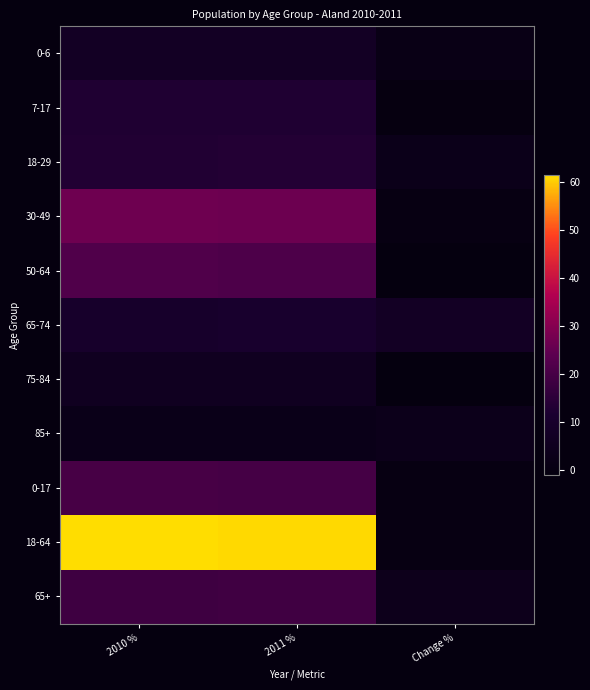

Which series changed the most between 2011 % and Change %?

18-64